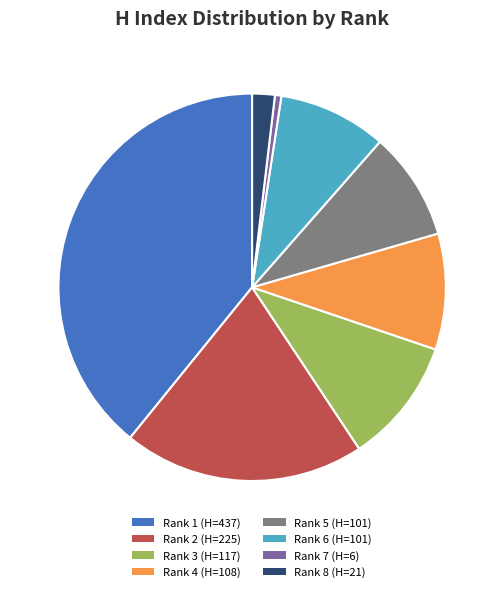

Is the sum of Rank 2 (H=225) and Rank 5 (H=101) greater than half?

No